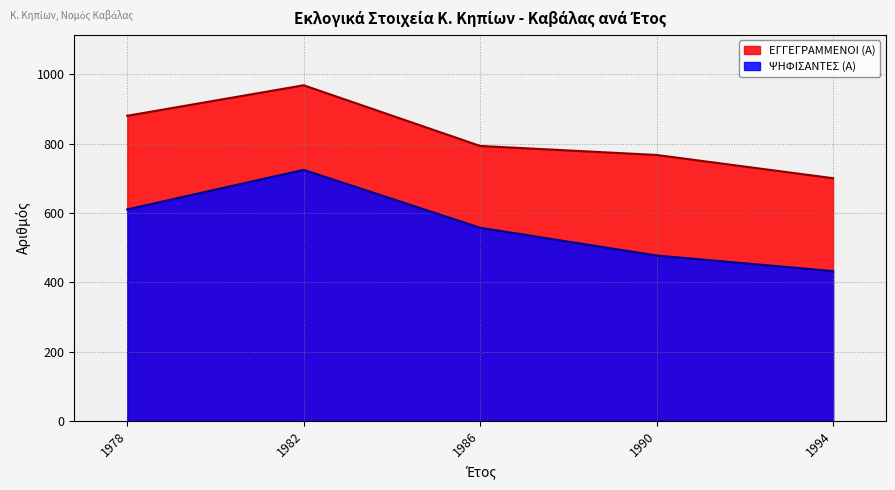

Is it true that ΨΗΦΙΣΑΝΤΕΣ (Α) equals 610 at 1978?

True